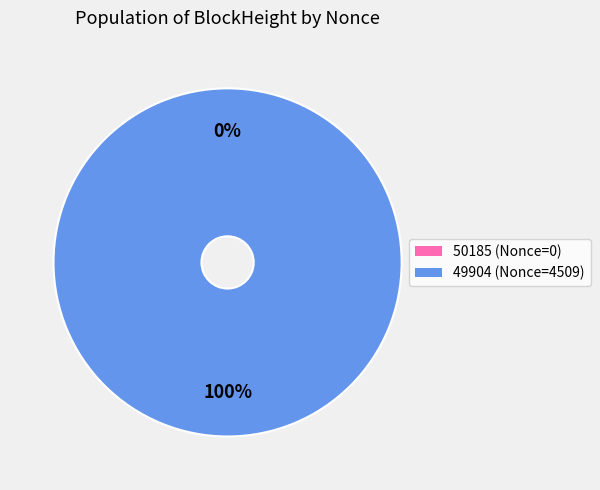

What is the change in value from 50185 to 49904?

+4509